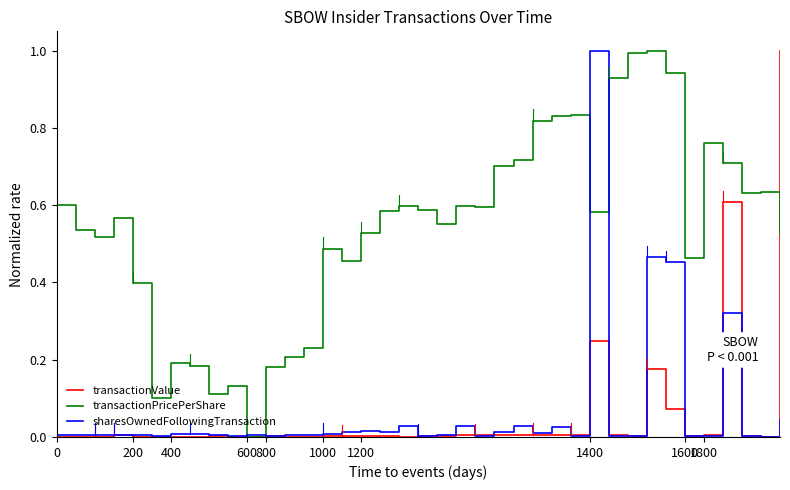

At which label does sharesOwnedFollowingTransaction reach its peak?

1400